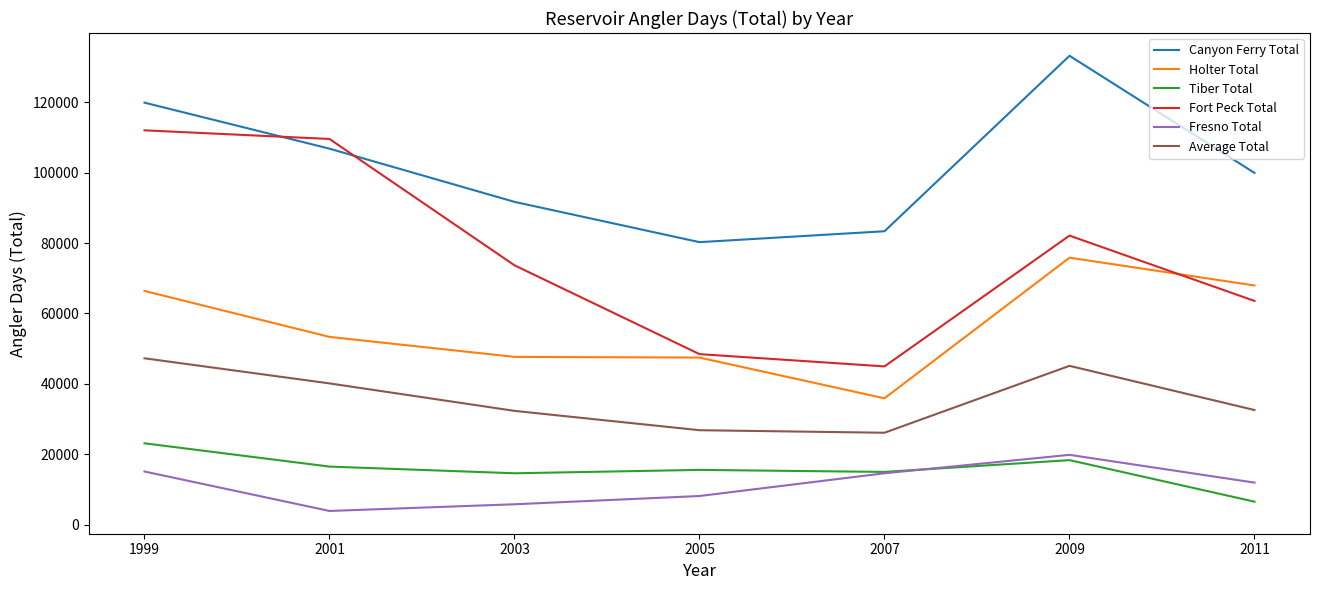

Is it true that Average Total equals 45104 at 2009?

True